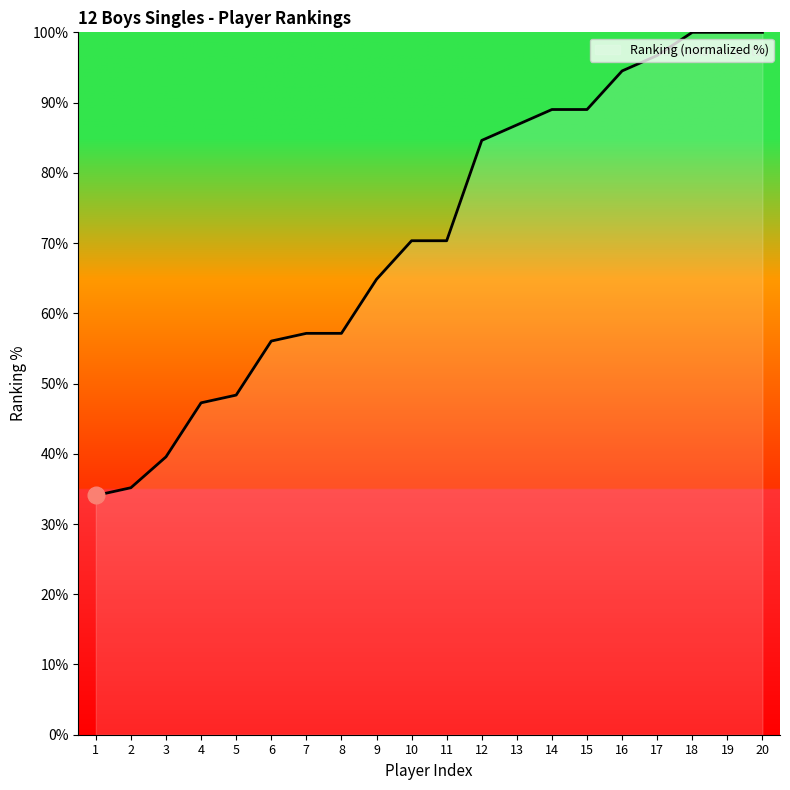

What value does the data have at 2?

35.2